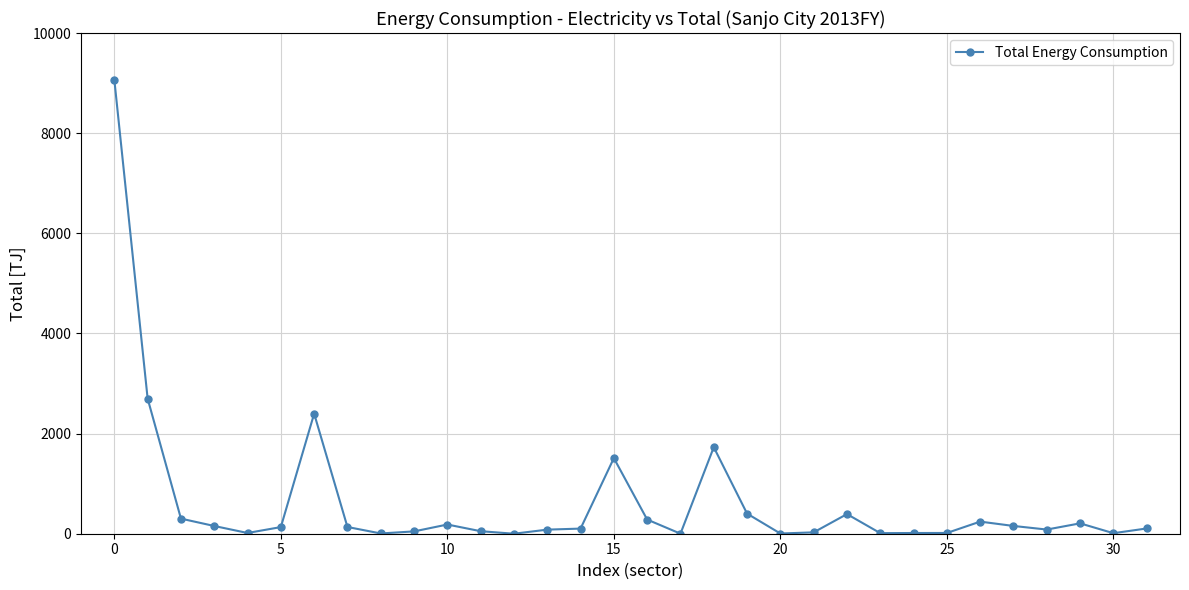

How many categories are shown in the chart?

32